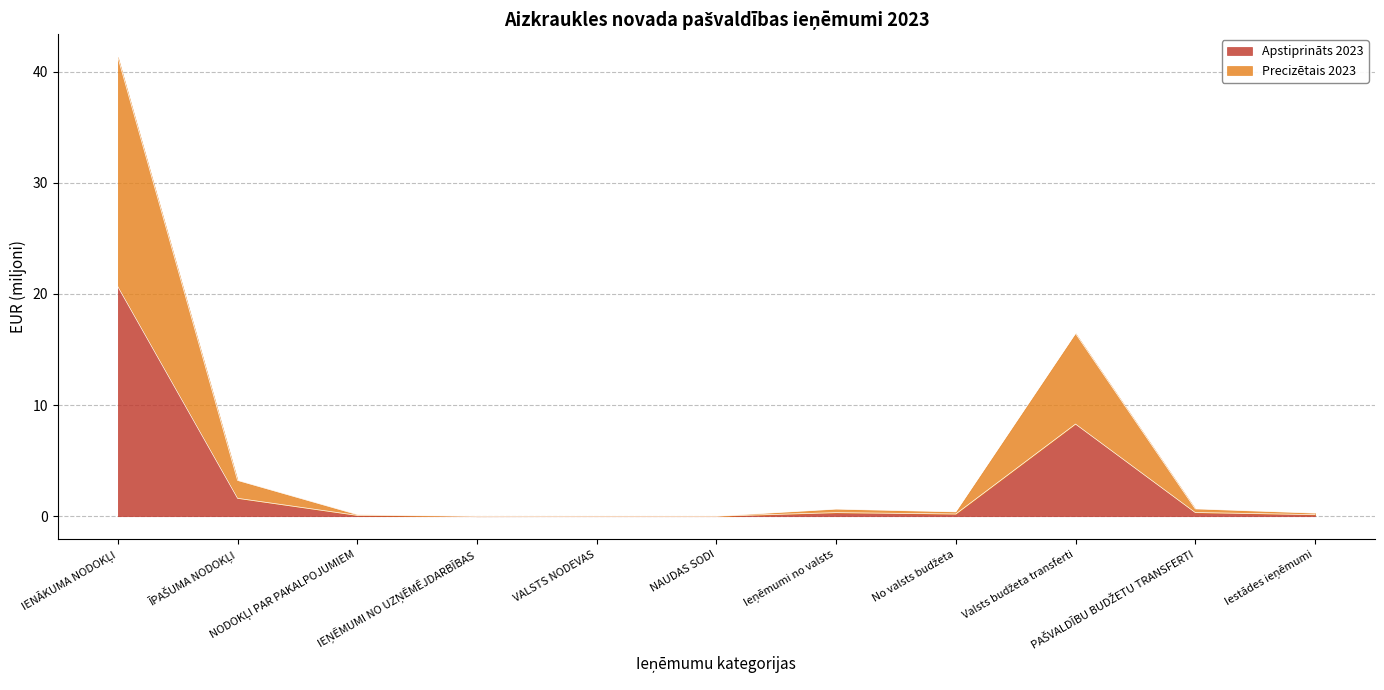

The value of Apstiprināts 2023 at No valsts budžeta is 0.3. True or false?

False